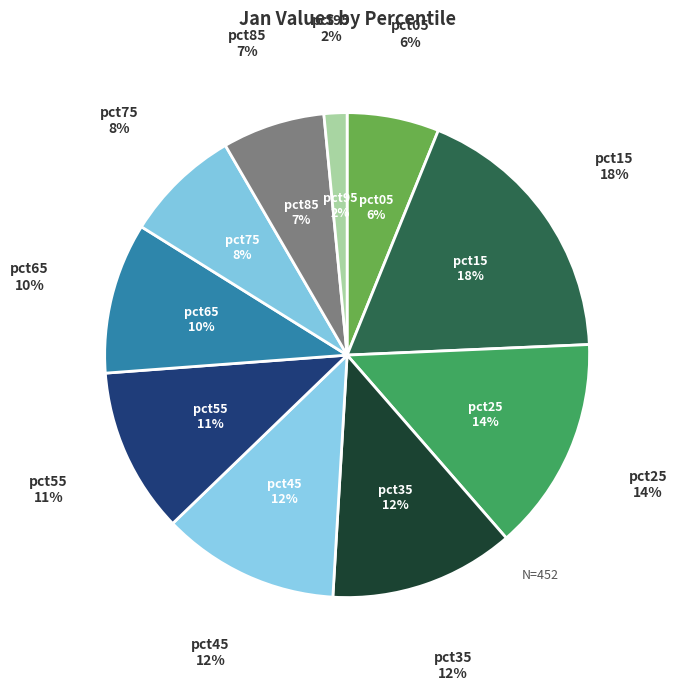

Which category has the biggest portion of the pie?

pct15